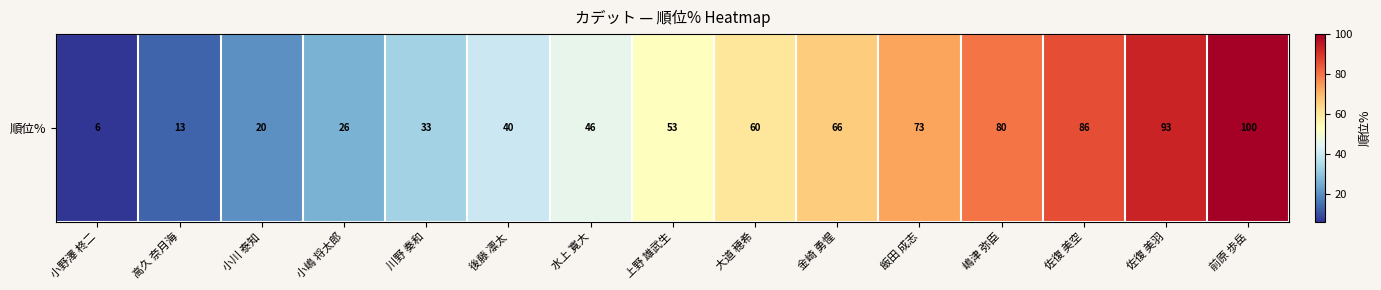

Read the value at 上野 雄武生, to the nearest 10.

50